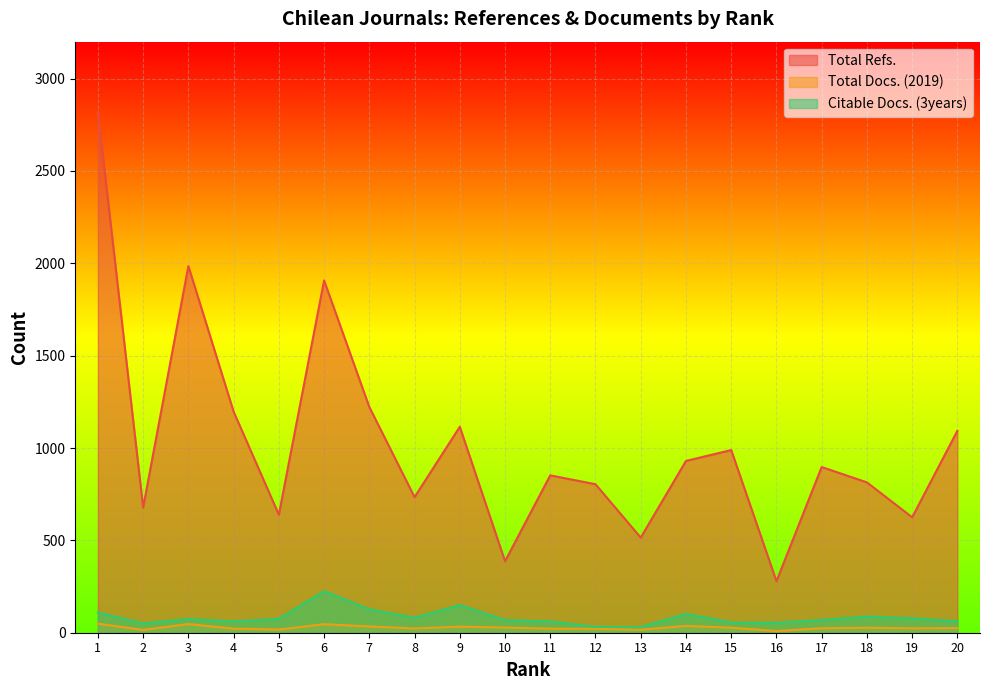

What is the maximum value for Citable Docs. (3years)?

225